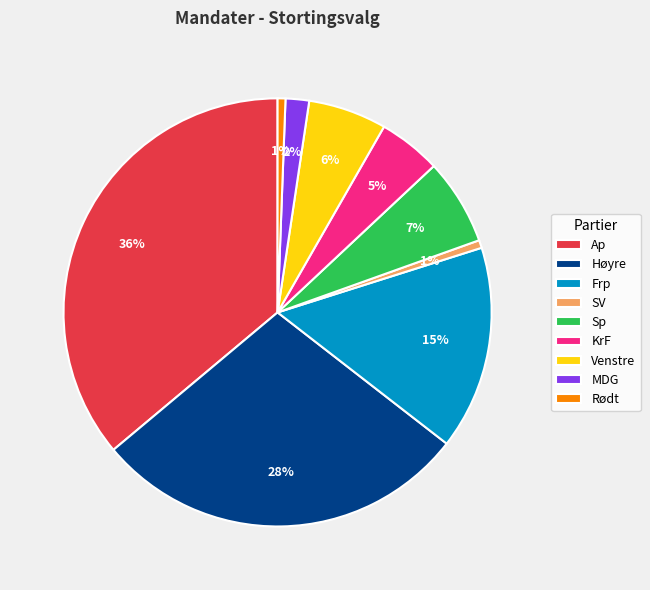

Is the sum of Ap and Høyre greater than half?

Yes